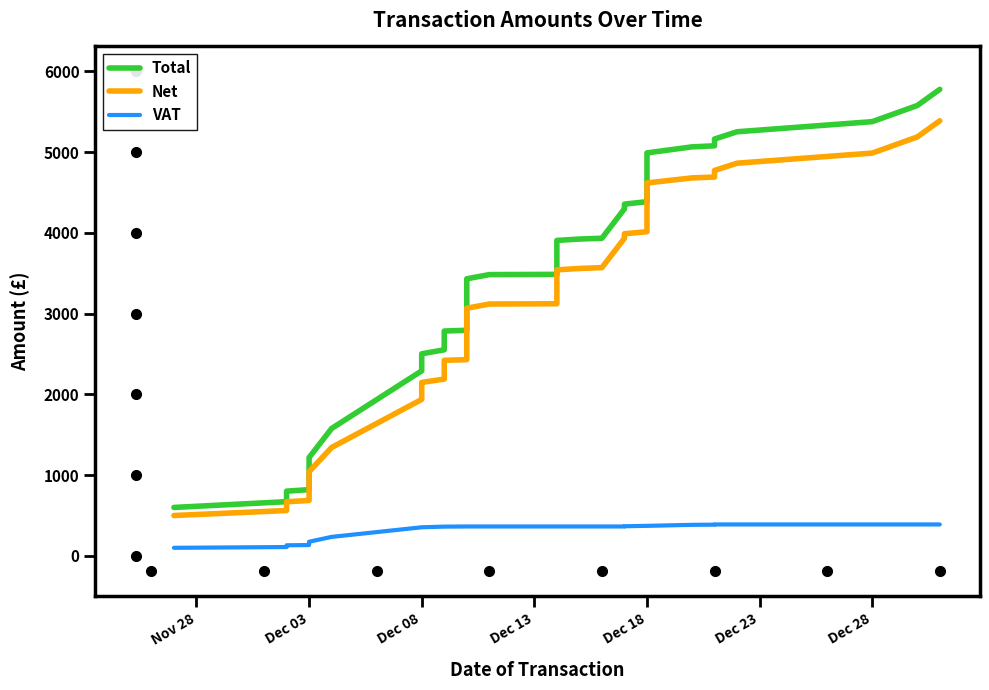

Which series has the widest spread of values?

Total